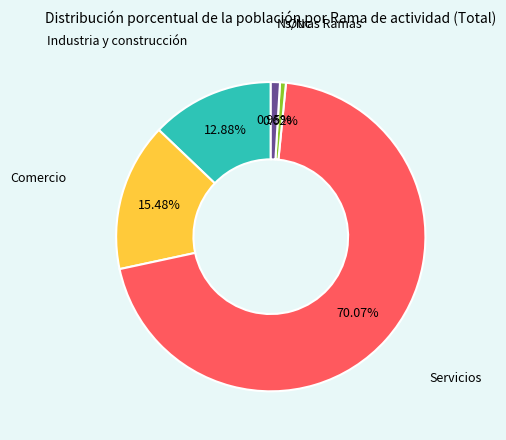

What percentage do Ns/Nc and Comercio together represent?

16.4%